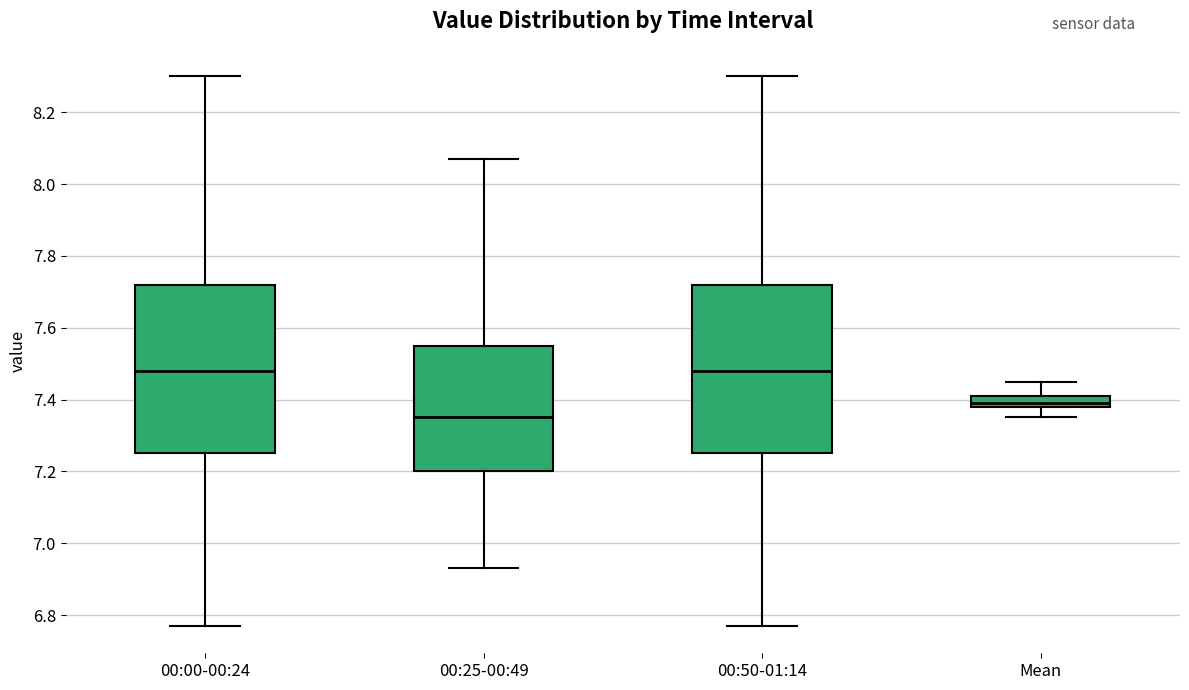

Where is the lower edge of the box for Mean on the y-axis? The values are not printed on the chart, so give them approximately, as read against the axis.

7.38